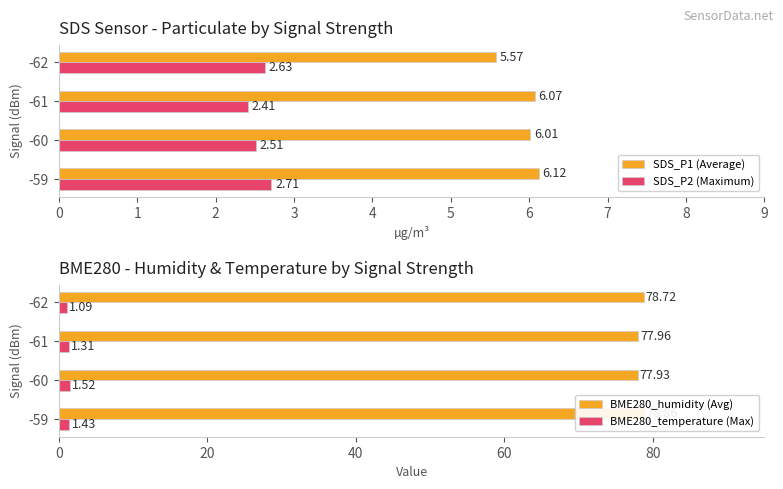

Reading left to right, extract all data points from this chart.

SDS_P1 (Average): 6.1	6.0	6.1	5.6
SDS_P2 (Maximum): 2.7	2.5	2.4	2.6
BME280_humidity (Avg): 78.9	77.9	78.0	78.7
BME280_temperature (Max): 1.4	1.5	1.3	1.1